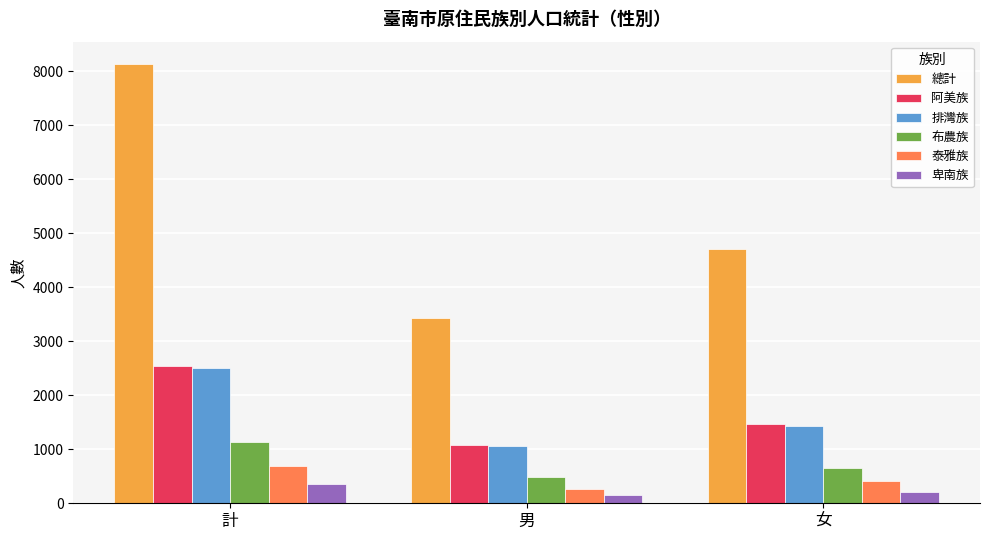

At which category does the chart reach its peak across all series?

計